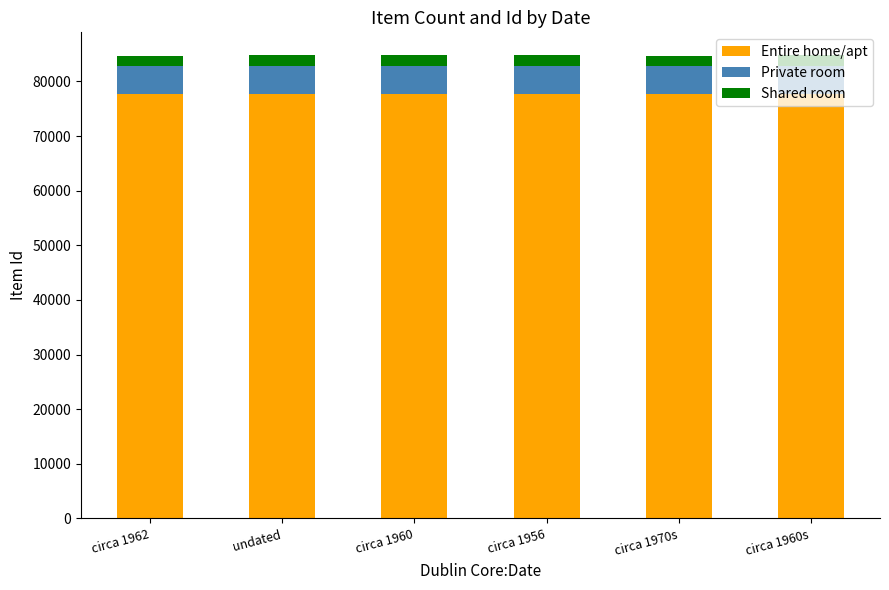

Are the bars horizontal?

No